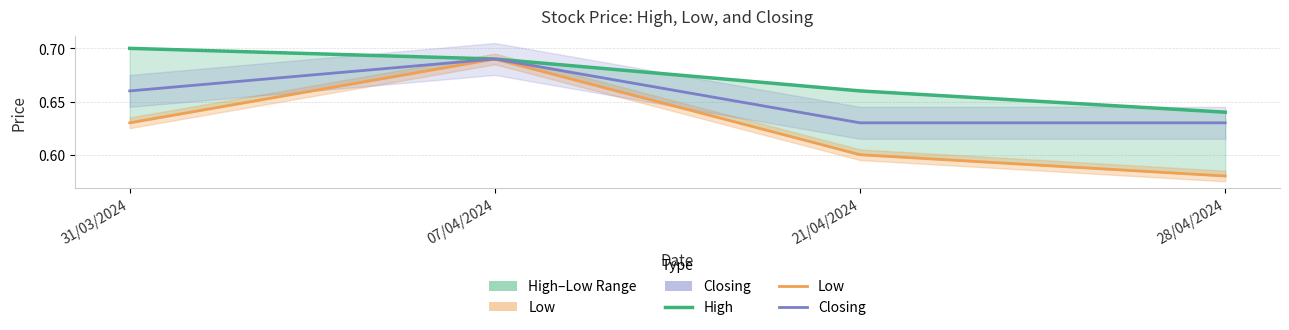

What is the label of the 2nd point from the left?

07/04/2024